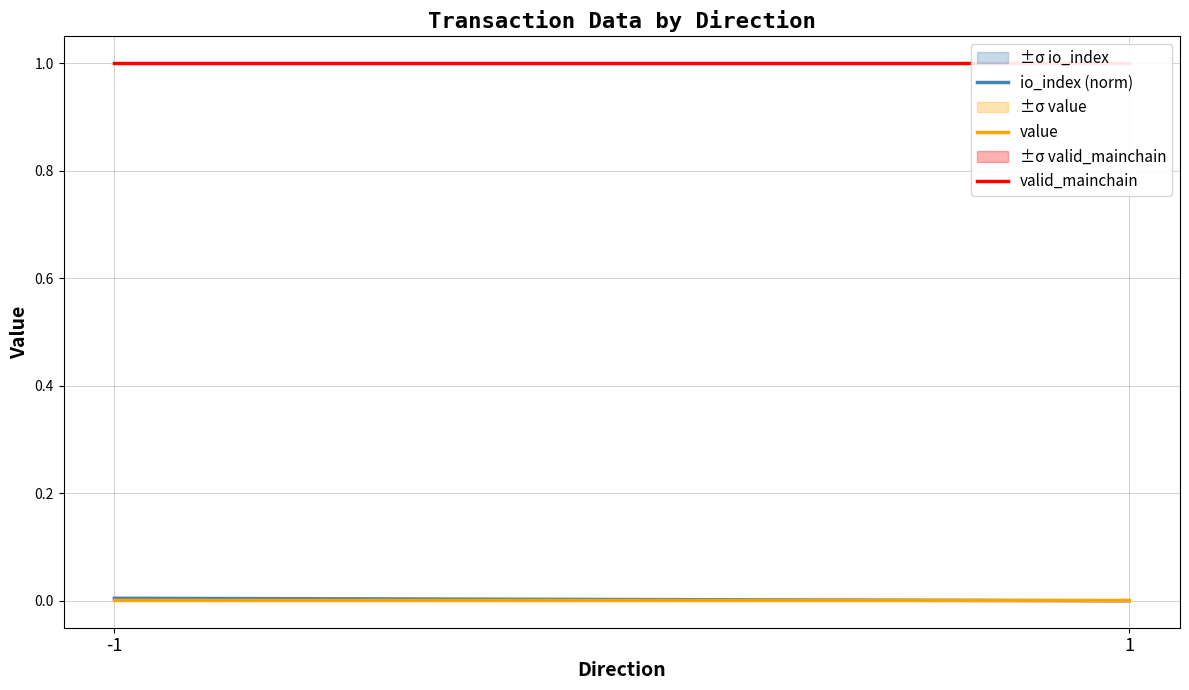

What are all the series names shown in the legend?

io_index (norm), value, valid_mainchain